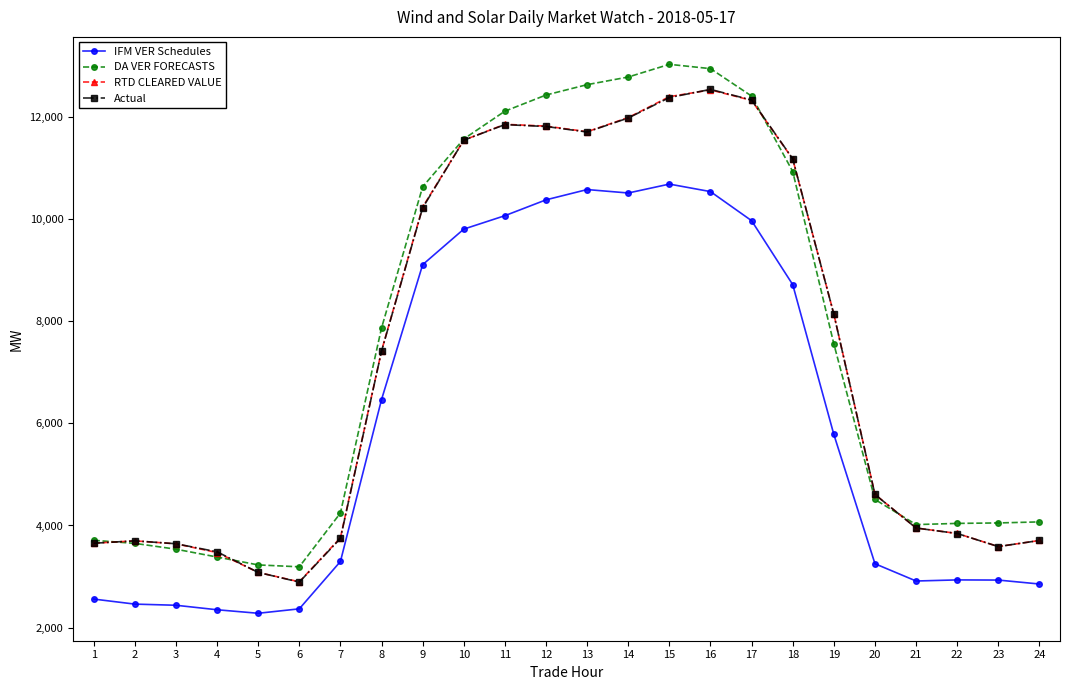

True or false: DA VER FORECASTS has more than 0 interior local peaks.

True